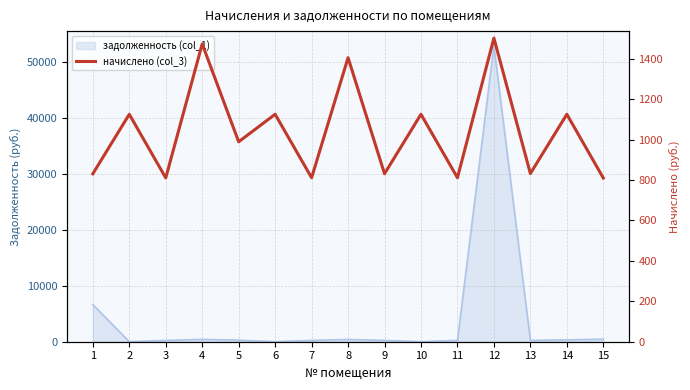

What is the sum of all values?

15602.6